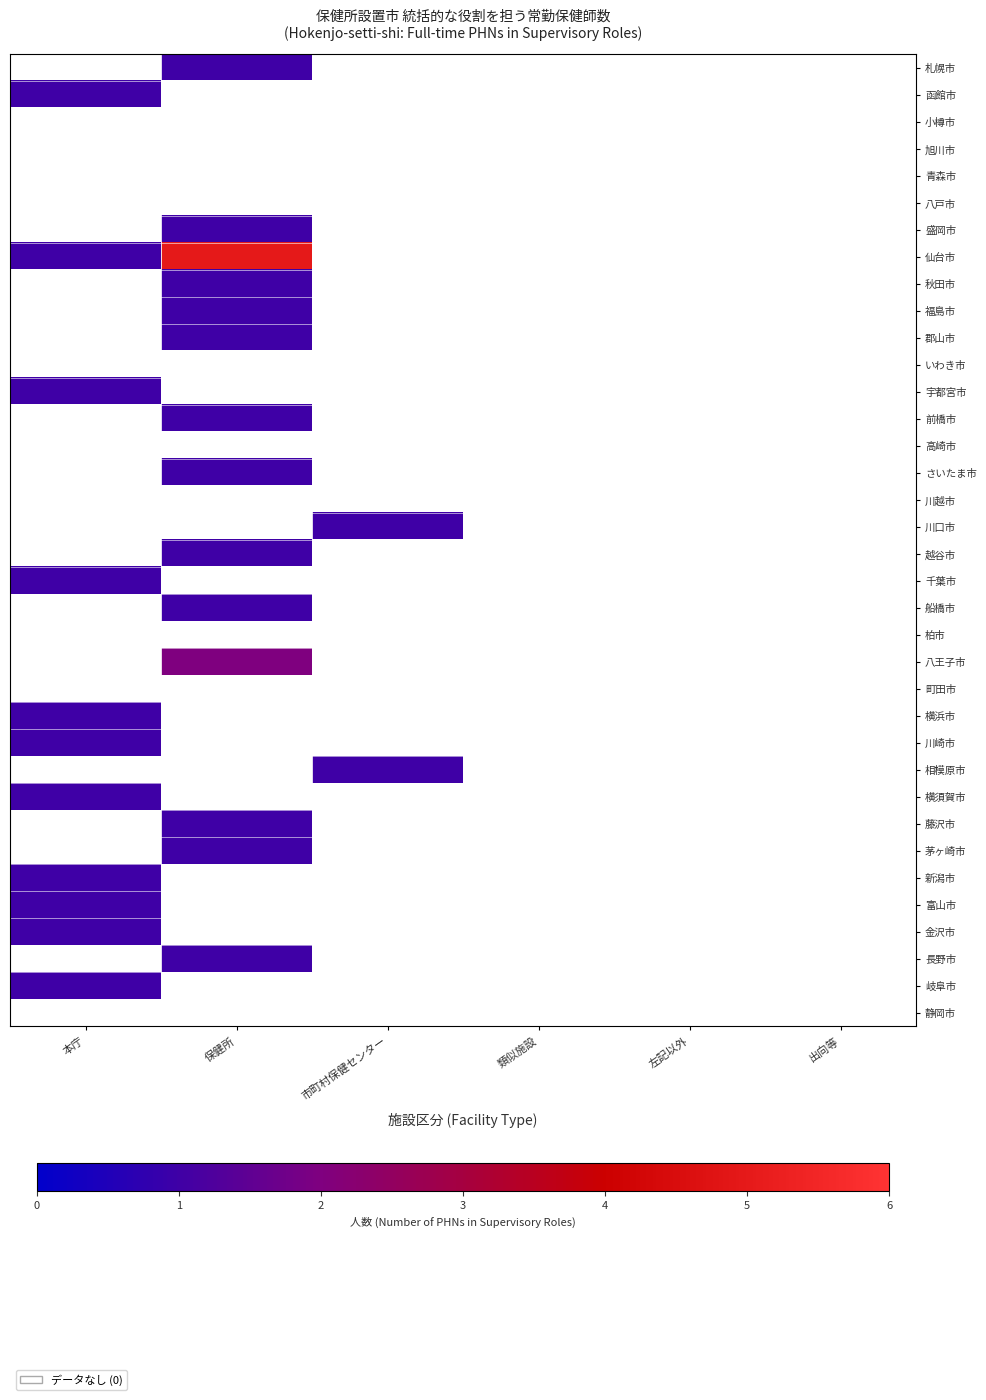

Reading left to right, transcribe all the data shown in this chart.

札幌市: 本庁=0	保健所=1	市町村保健センター=0	類似施設=0	左記以外=0	出向等=0
函館市: 本庁=1	保健所=0	市町村保健センター=0	類似施設=0	左記以外=0	出向等=0
小樽市: 本庁=0	保健所=0	市町村保健センター=0	類似施設=0	左記以外=0	出向等=0
旭川市: 本庁=0	保健所=0	市町村保健センター=0	類似施設=0	左記以外=0	出向等=0
青森市: 本庁=0	保健所=0	市町村保健センター=0	類似施設=0	左記以外=0	出向等=0
八戸市: 本庁=0	保健所=0	市町村保健センター=0	類似施設=0	左記以外=0	出向等=0
盛岡市: 本庁=0	保健所=1	市町村保健センター=0	類似施設=0	左記以外=0	出向等=0
仙台市: 本庁=1	保健所=5	市町村保健センター=0	類似施設=0	左記以外=0	出向等=0
秋田市: 本庁=0	保健所=1	市町村保健センター=0	類似施設=0	左記以外=0	出向等=0
福島市: 本庁=0	保健所=1	市町村保健センター=0	類似施設=0	左記以外=0	出向等=0
郡山市: 本庁=0	保健所=1	市町村保健センター=0	類似施設=0	左記以外=0	出向等=0
いわき市: 本庁=0	保健所=0	市町村保健センター=0	類似施設=0	左記以外=0	出向等=0
宇都宮市: 本庁=1	保健所=0	市町村保健センター=0	類似施設=0	左記以外=0	出向等=0
前橋市: 本庁=0	保健所=1	市町村保健センター=0	類似施設=0	左記以外=0	出向等=0
高崎市: 本庁=0	保健所=0	市町村保健センター=0	類似施設=0	左記以外=0	出向等=0
さいたま市: 本庁=0	保健所=1	市町村保健センター=0	類似施設=0	左記以外=0	出向等=0
川越市: 本庁=0	保健所=0	市町村保健センター=0	類似施設=0	左記以外=0	出向等=0
川口市: 本庁=0	保健所=0	市町村保健センター=1	類似施設=0	左記以外=0	出向等=0
越谷市: 本庁=0	保健所=1	市町村保健センター=0	類似施設=0	左記以外=0	出向等=0
千葉市: 本庁=1	保健所=0	市町村保健センター=0	類似施設=0	左記以外=0	出向等=0
船橋市: 本庁=0	保健所=1	市町村保健センター=0	類似施設=0	左記以外=0	出向等=0
柏市: 本庁=0	保健所=0	市町村保健センター=0	類似施設=0	左記以外=0	出向等=0
八王子市: 本庁=0	保健所=2	市町村保健センター=0	類似施設=0	左記以外=0	出向等=0
町田市: 本庁=0	保健所=0	市町村保健センター=0	類似施設=0	左記以外=0	出向等=0
横浜市: 本庁=1	保健所=0	市町村保健センター=0	類似施設=0	左記以外=0	出向等=0
川崎市: 本庁=1	保健所=0	市町村保健センター=0	類似施設=0	左記以外=0	出向等=0
相模原市: 本庁=0	保健所=0	市町村保健センター=1	類似施設=0	左記以外=0	出向等=0
横須賀市: 本庁=1	保健所=0	市町村保健センター=0	類似施設=0	左記以外=0	出向等=0
藤沢市: 本庁=0	保健所=1	市町村保健センター=0	類似施設=0	左記以外=0	出向等=0
茅ヶ崎市: 本庁=0	保健所=1	市町村保健センター=0	類似施設=0	左記以外=0	出向等=0
新潟市: 本庁=1	保健所=0	市町村保健センター=0	類似施設=0	左記以外=0	出向等=0
富山市: 本庁=1	保健所=0	市町村保健センター=0	類似施設=0	左記以外=0	出向等=0
金沢市: 本庁=1	保健所=0	市町村保健センター=0	類似施設=0	左記以外=0	出向等=0
長野市: 本庁=0	保健所=1	市町村保健センター=0	類似施設=0	左記以外=0	出向等=0
岐阜市: 本庁=1	保健所=0	市町村保健センター=0	類似施設=0	左記以外=0	出向等=0
静岡市: 本庁=0	保健所=0	市町村保健センター=0	類似施設=0	左記以外=0	出向等=0